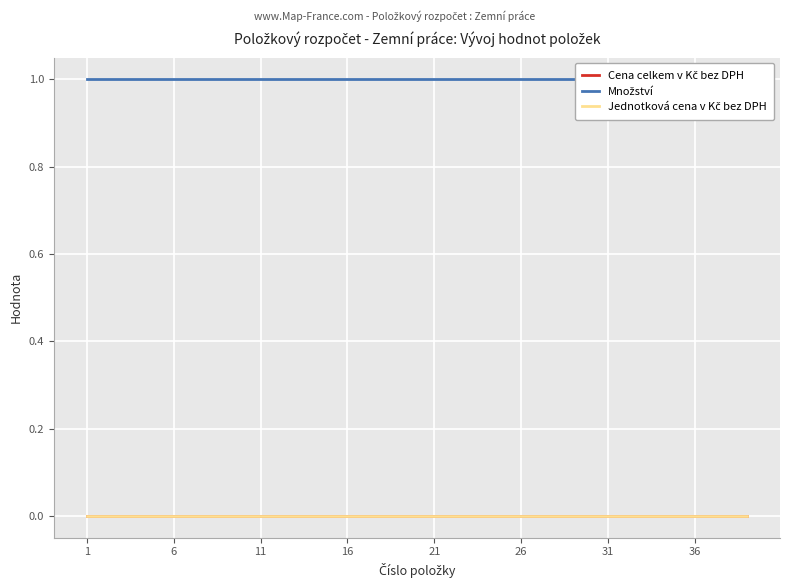

What is the spread (max minus min) of values at 11?

1